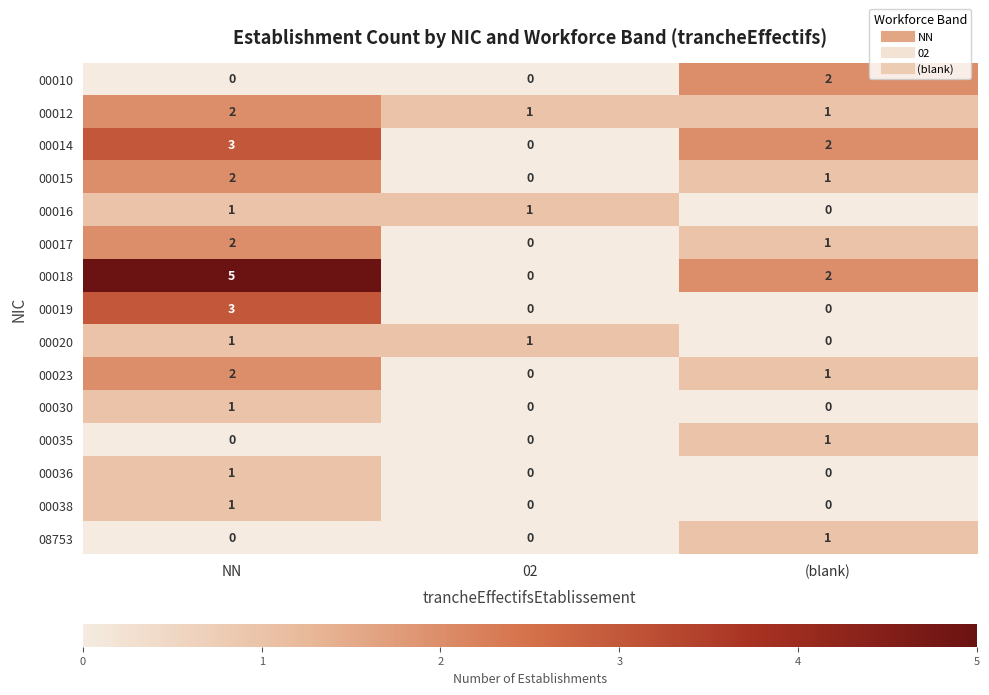

Which series has the largest range (max minus min)?

00018